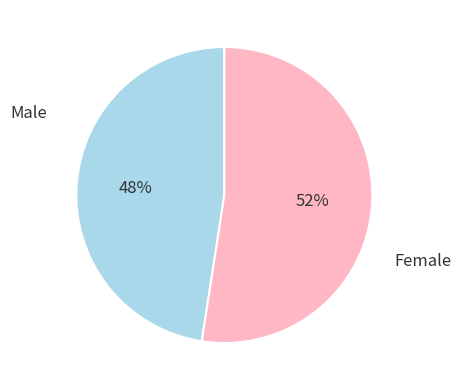

The Male slice represents 48% of the pie. True or false?

True